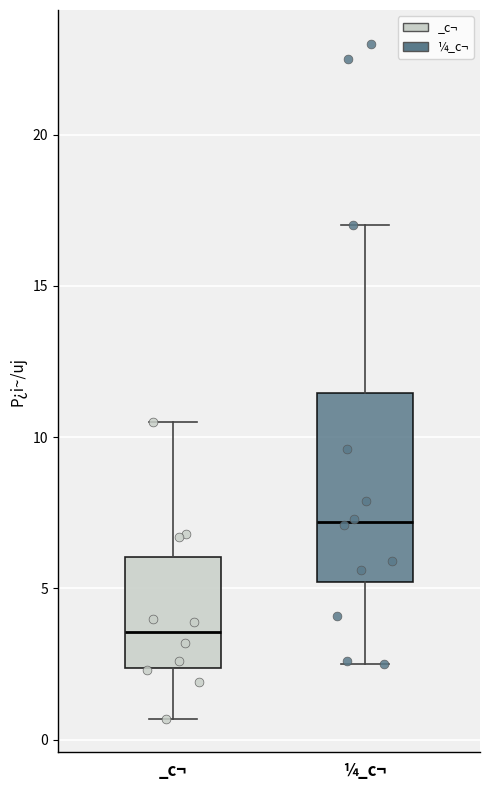

Where does the lower whisker of the box for ¼_c¬ end on the y-axis? The values are not printed on the chart, so give them approximately, as read against the axis.

2.5